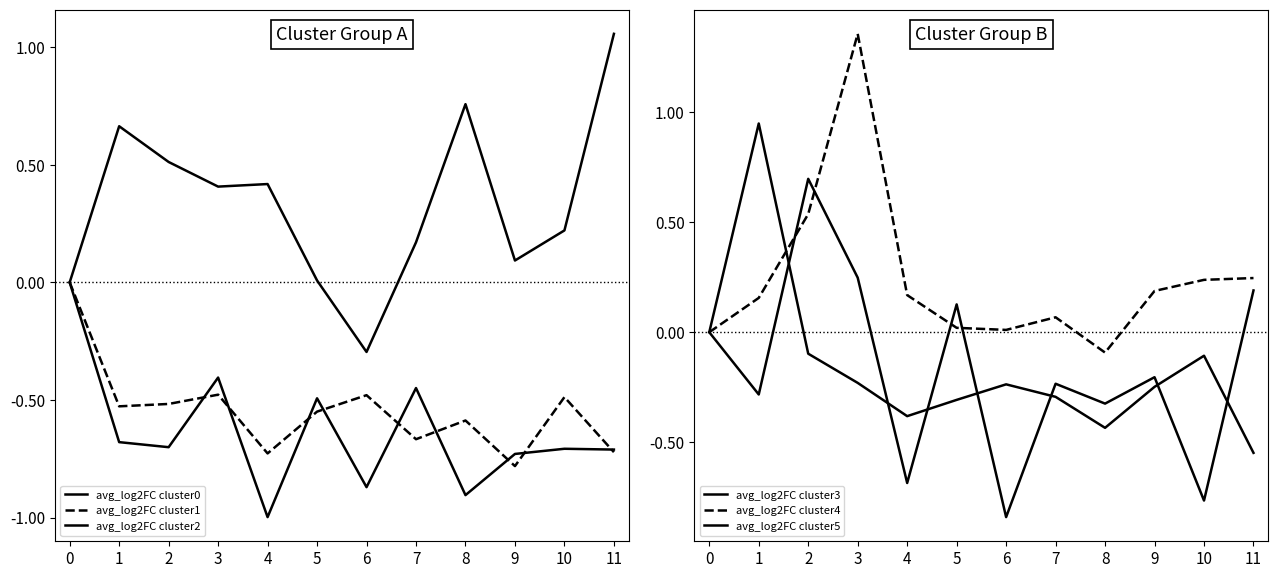

Which has a higher value, 11 or 9?

11